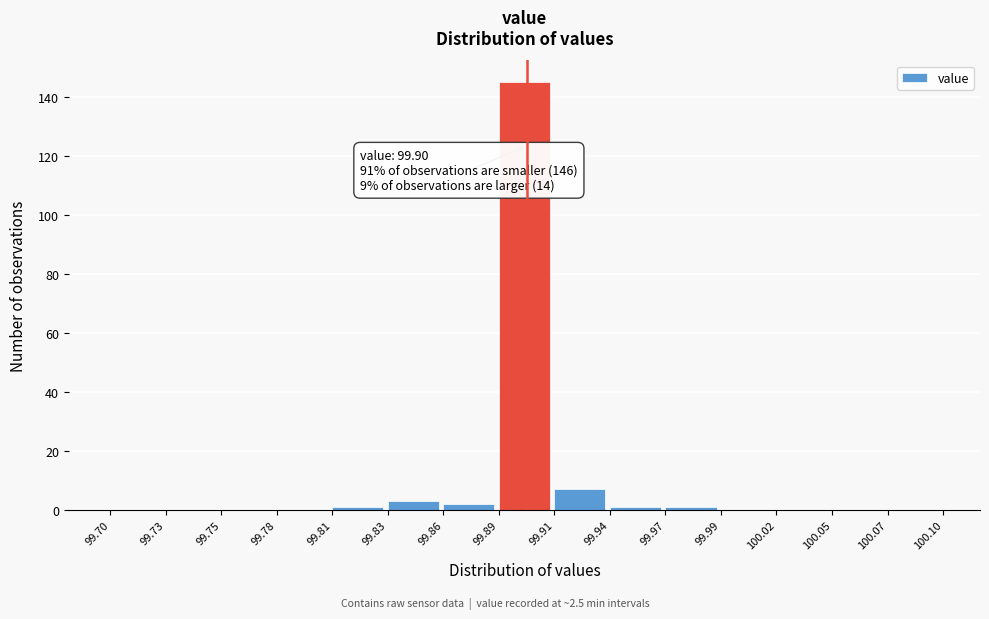

Over which range of the x-axis is the bar tallest?

99.89 to 99.91